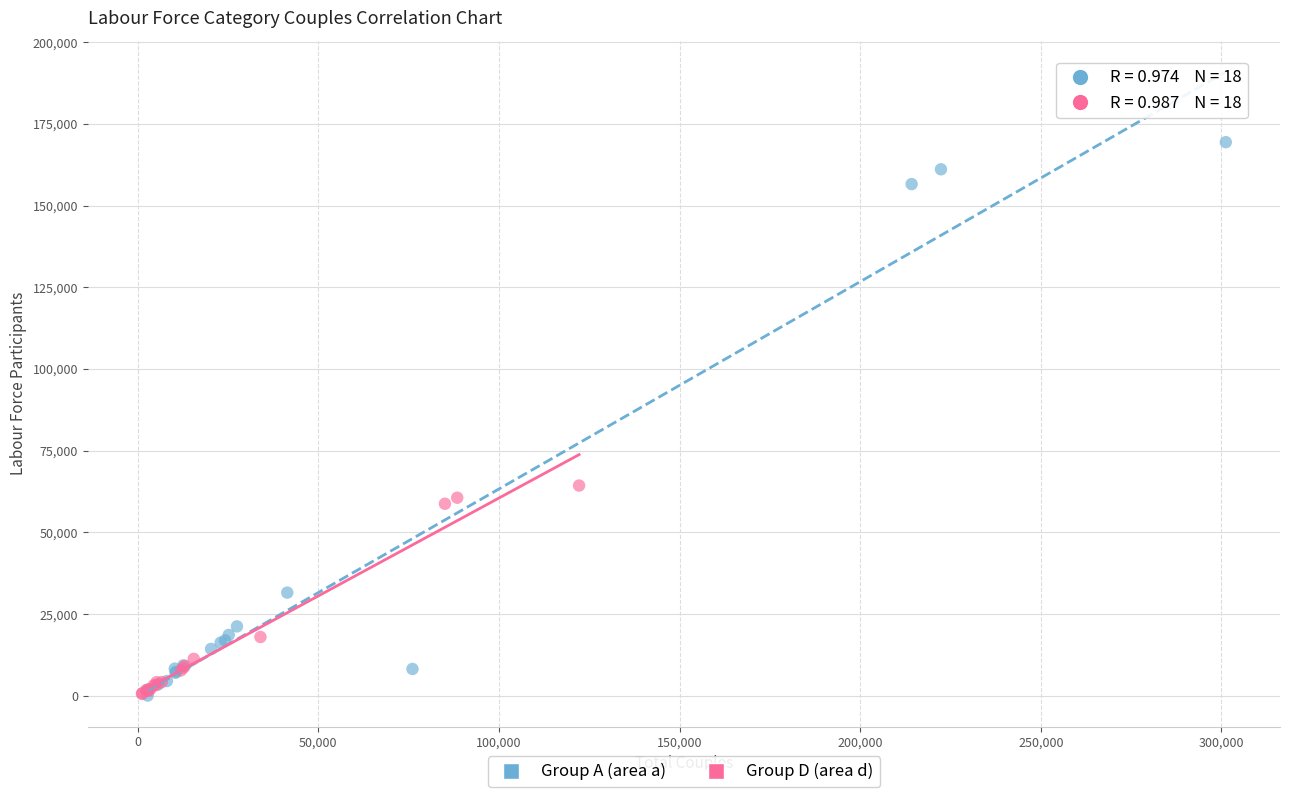

Which series has the largest Y range (max minus min)?

Group A (area a)